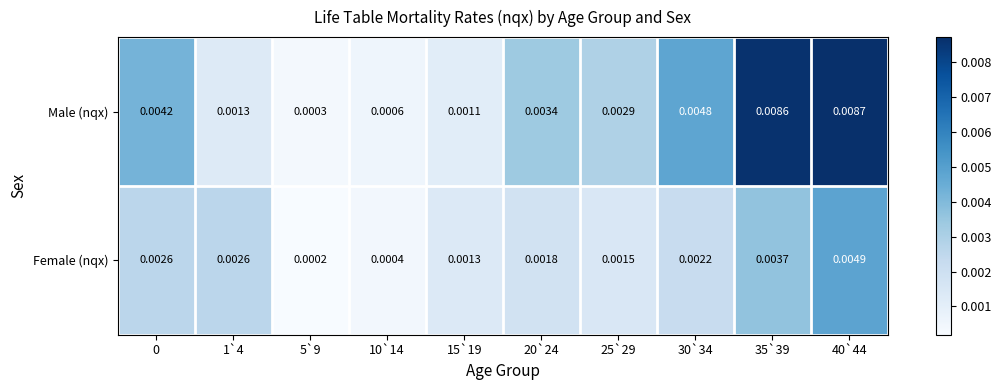

Which series has the largest total across all categories?

Male (nqx)